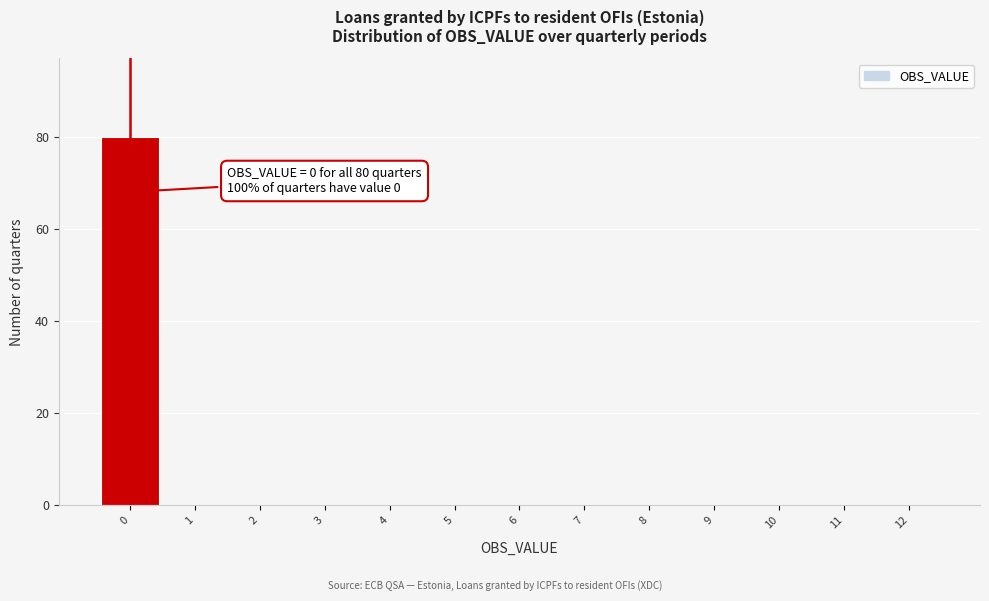

Which range on the x-axis has the tallest bar?

-0.5 to 0.5